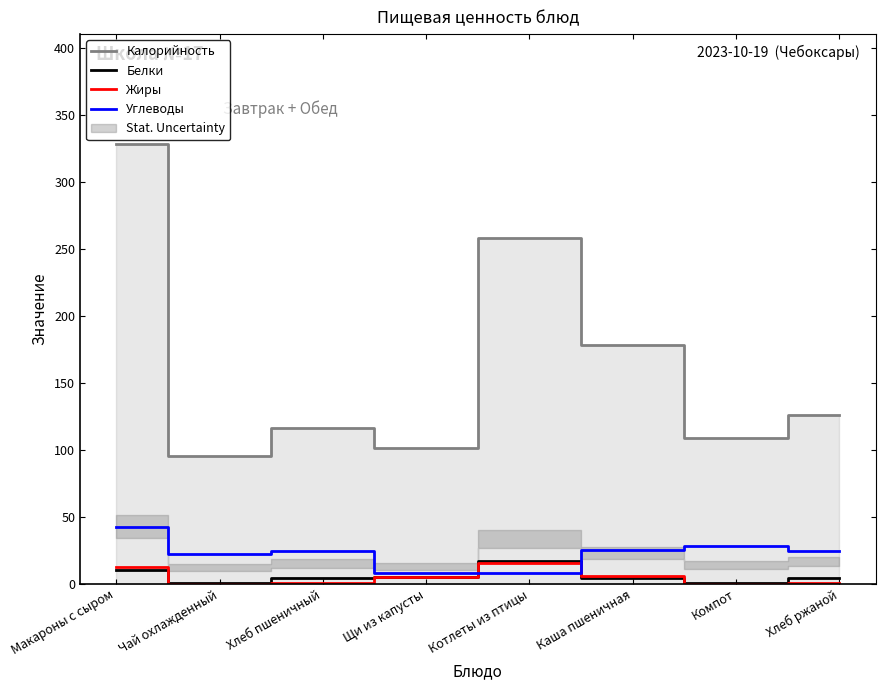

How many times do Жиры and Углеводы cross each other?

2